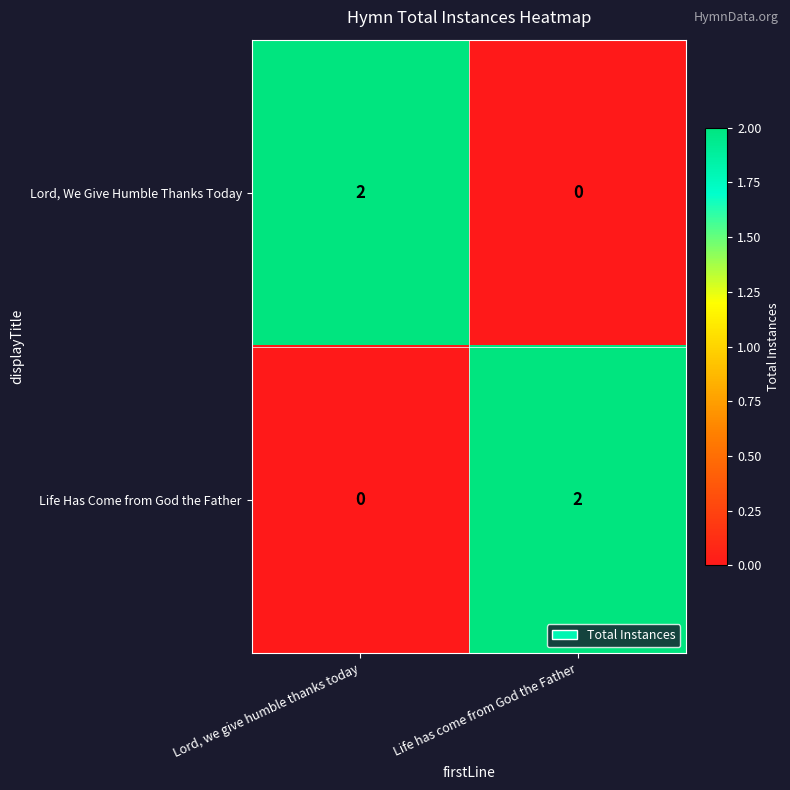

What is the maximum value shown in the chart?

2